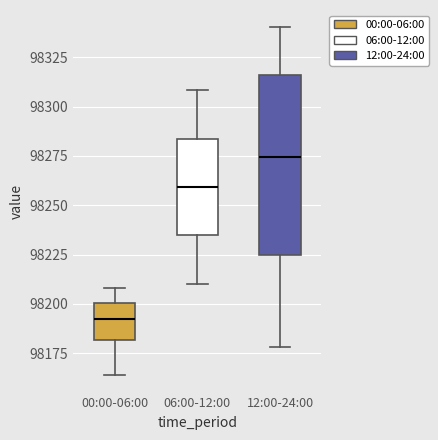

Which box is the tallest, from its lower edge to its upper edge?

12:00-24:00